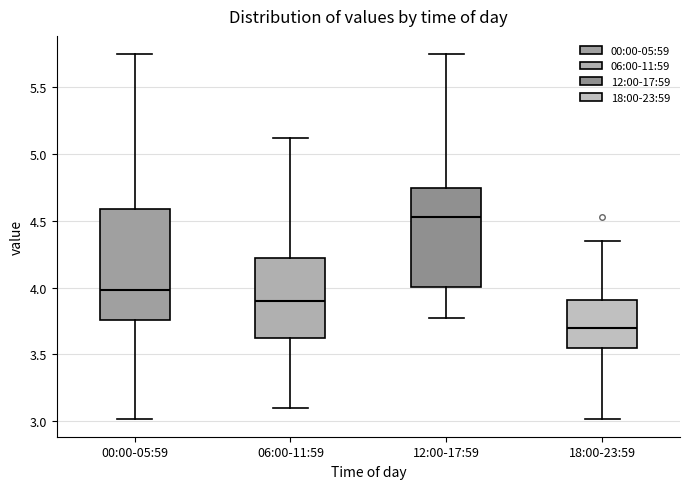

Which box's median line is the lowest?

18:00-23:59